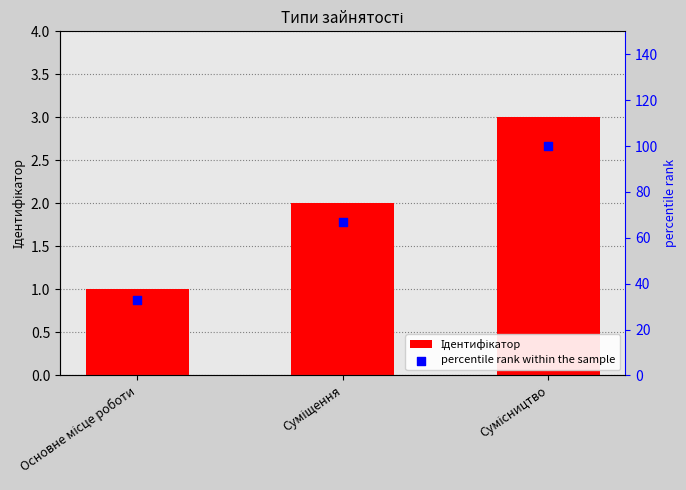

Which series has the largest total across all categories?

percentile rank within the sample